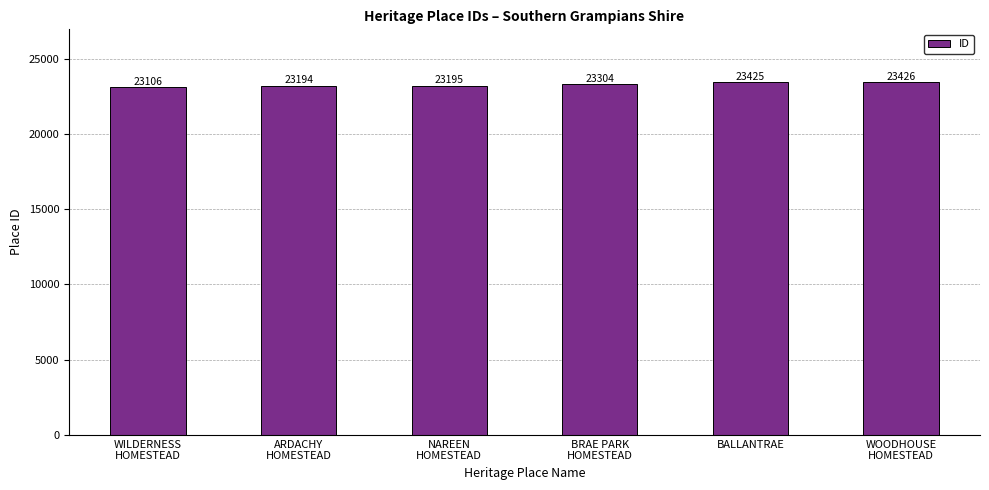

Rank the categories by value from highest to lowest.

WOODHOUSE
HOMESTEAD, BALLANTRAE, BRAE PARK
HOMESTEAD, NAREEN
HOMESTEAD, ARDACHY
HOMESTEAD, WILDERNESS
HOMESTEAD